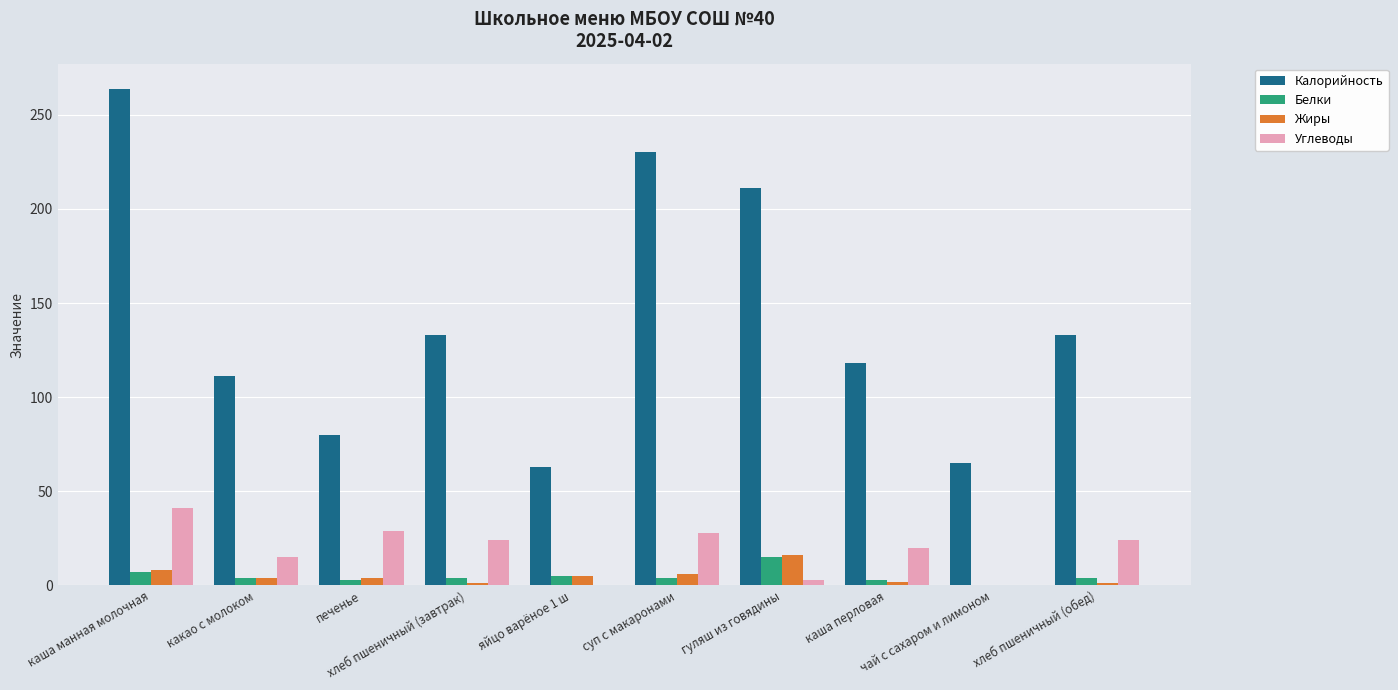

How many groups of bars are there?

10